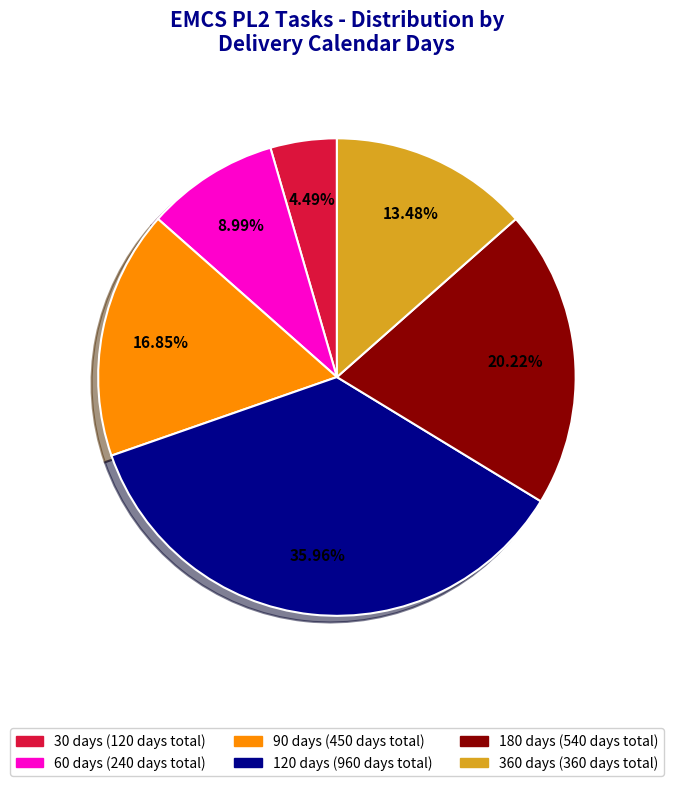

Does any single category account for the majority?

No